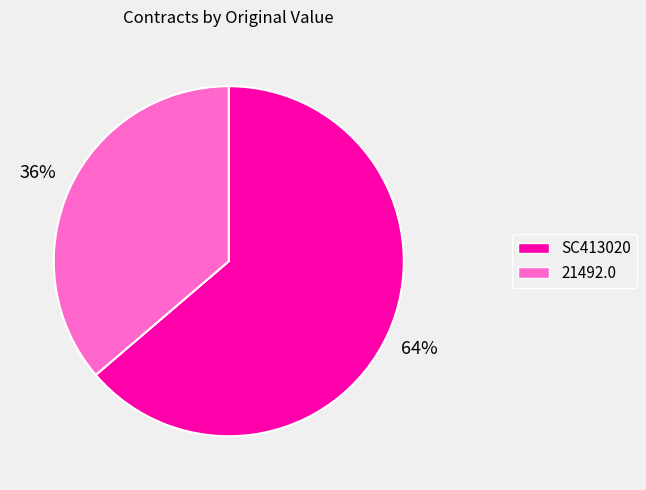

What is the ratio of the value at 21492.0 to the value at SC413020?

0.6